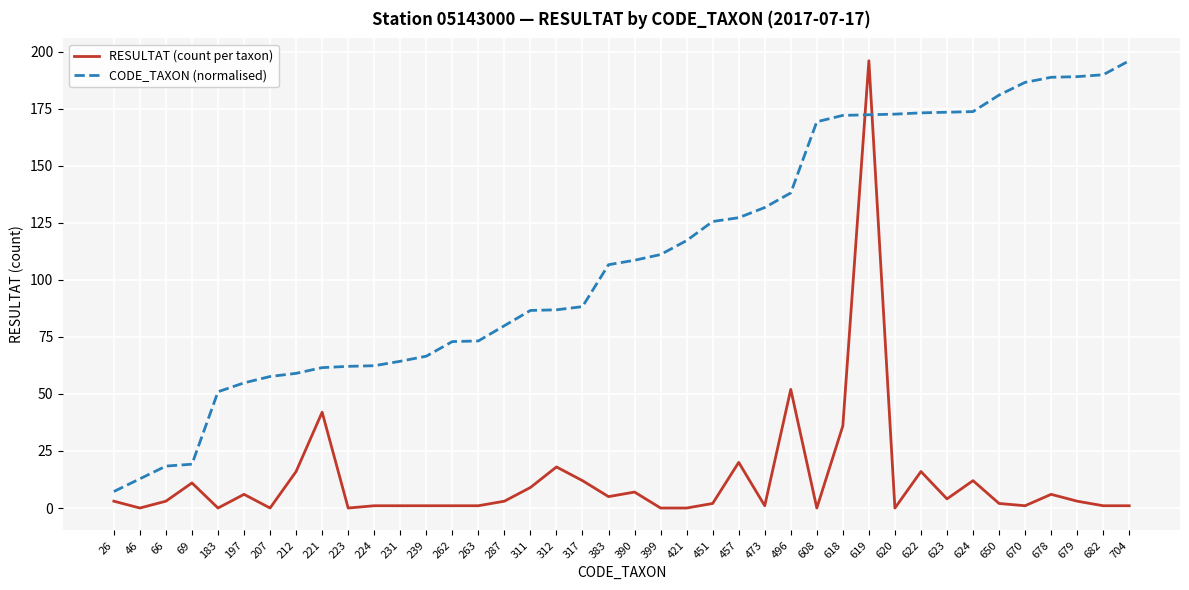

After their last crossing, which series has the higher values: RESULTAT (count per taxon) or CODE_TAXON (normalised)?

CODE_TAXON (normalised)